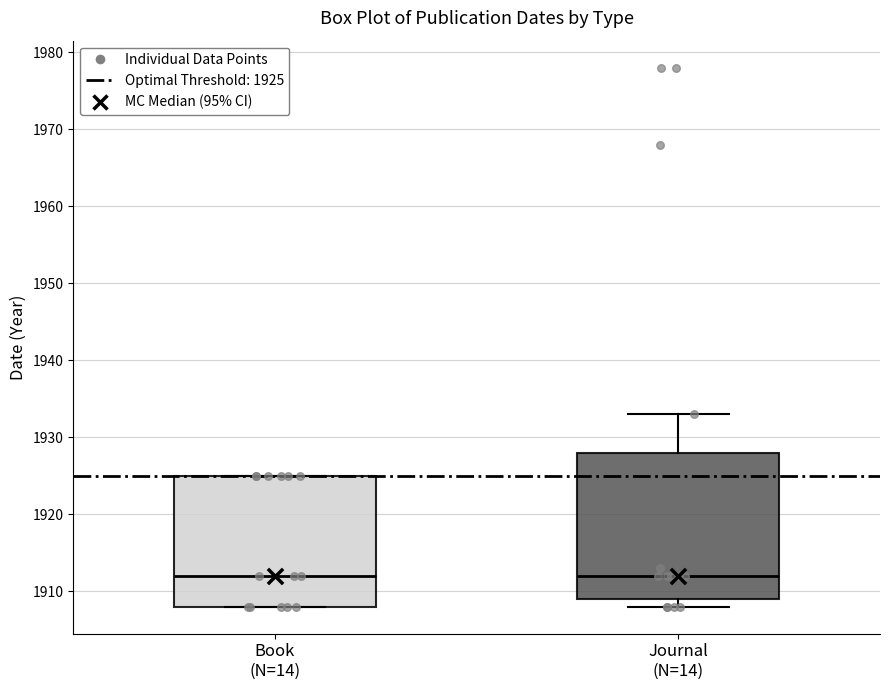

Comparing the boxes themselves (not the whiskers), which one is the tallest?

Journal (N=14)